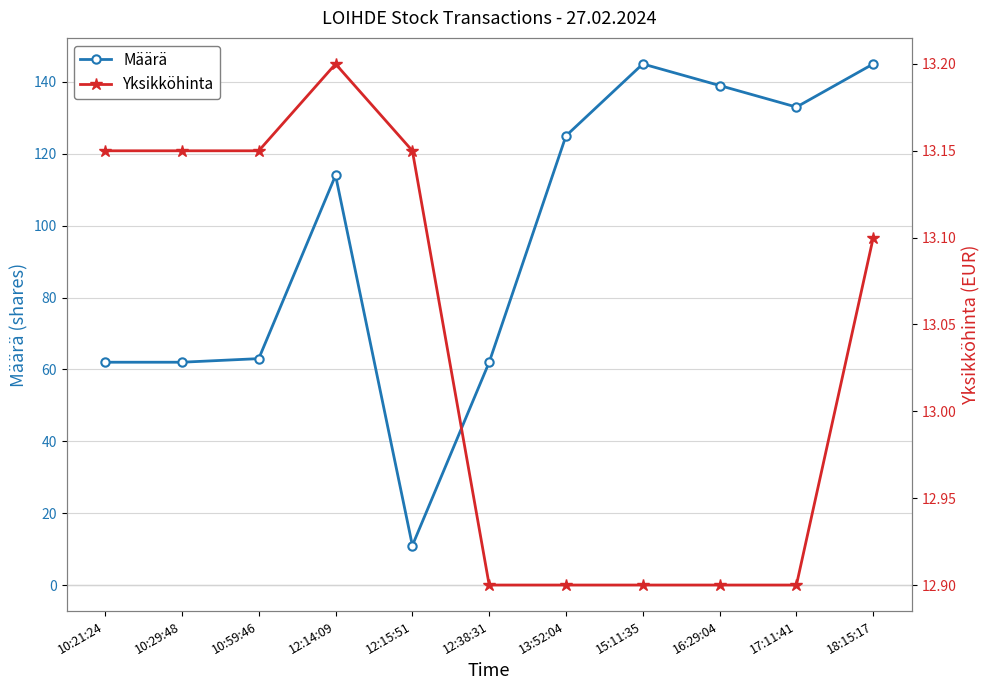

Is this an area chart (filled region under the line)?

No